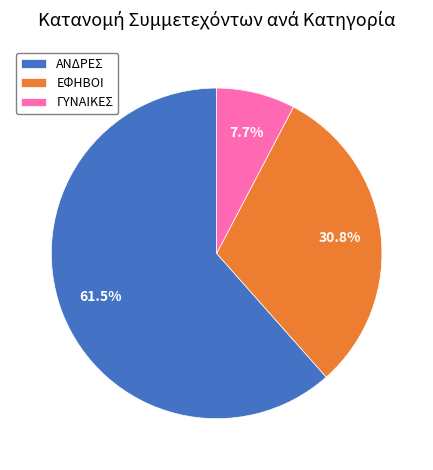

Count the number of slices in the pie.

3